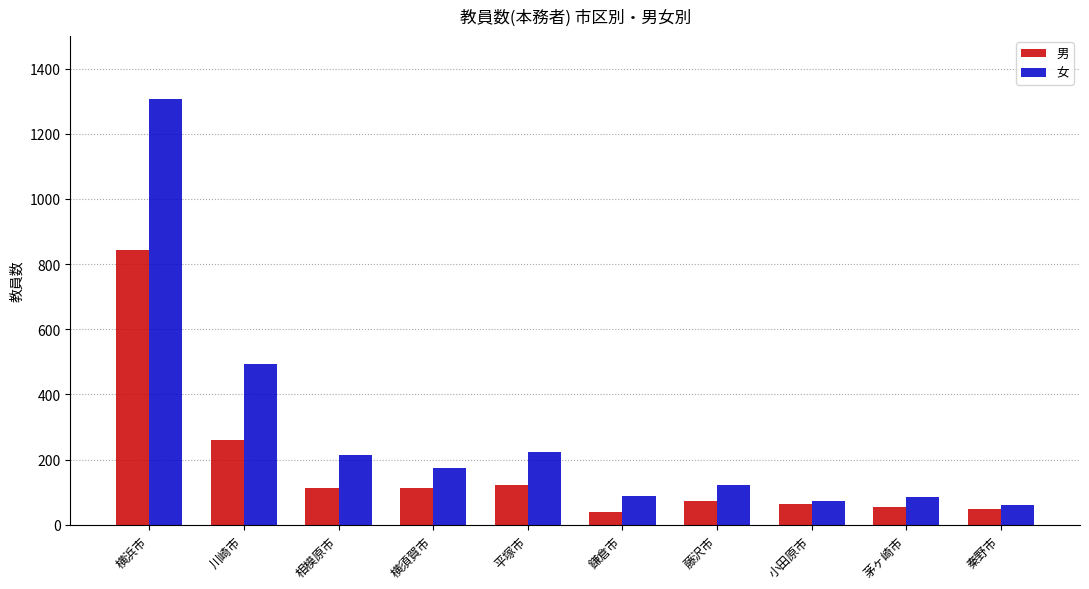

What is the value of the 男 bar at the 8th from the left?

64